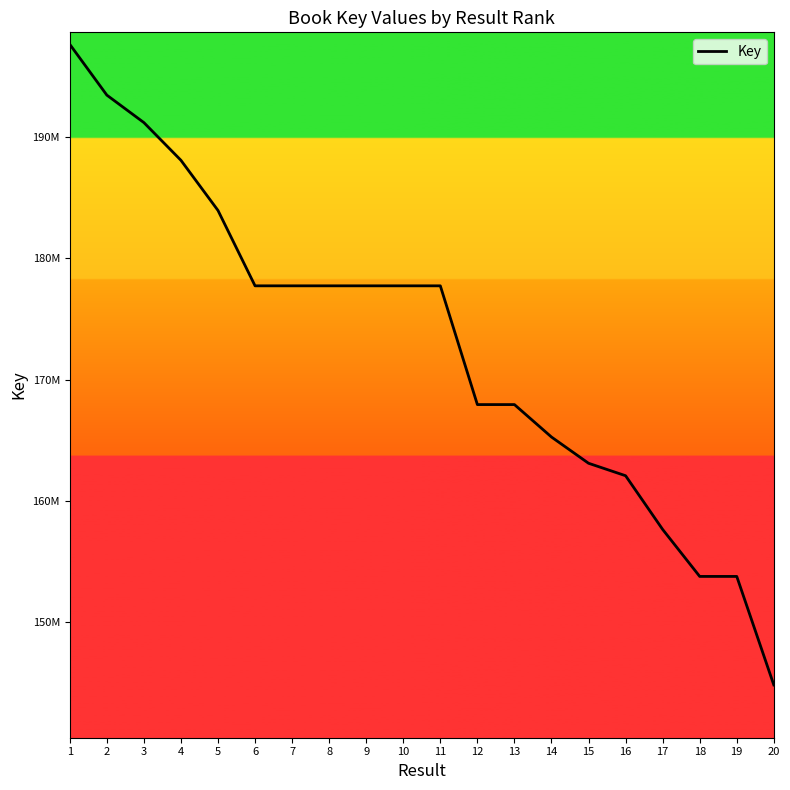

How many lines are shown in the chart?

1